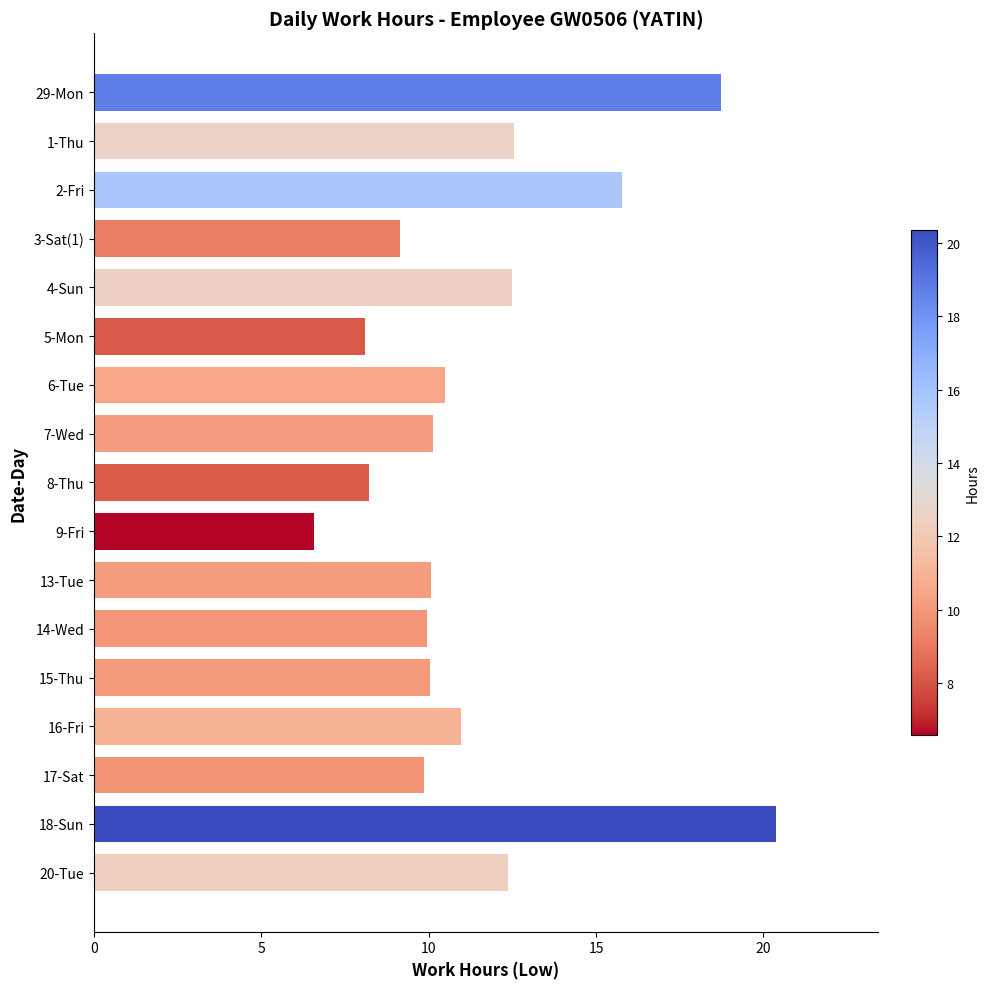

What is the difference between the maximum and minimum values?

13.8